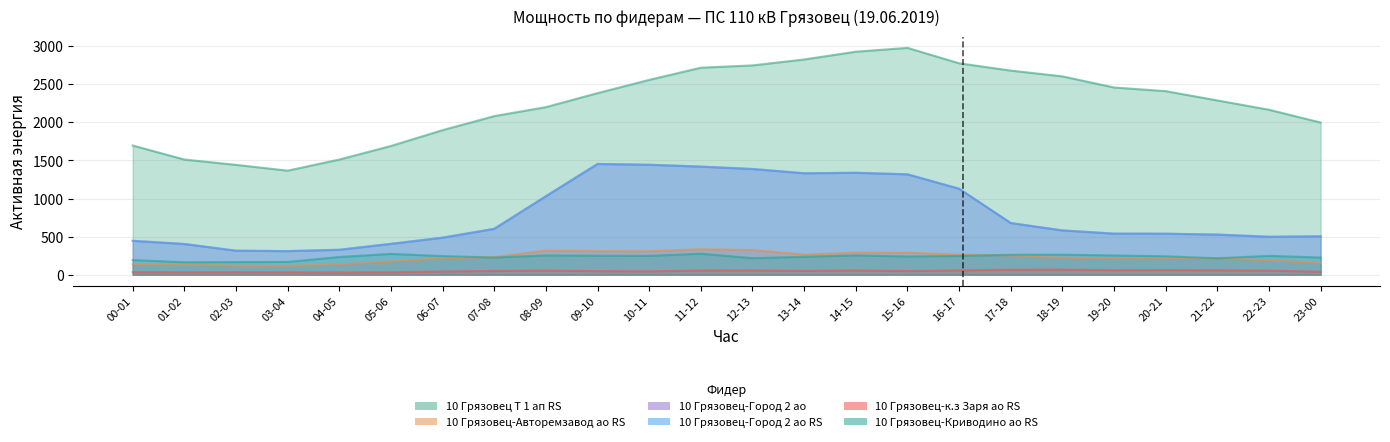

What position from the left is 11-12?

12